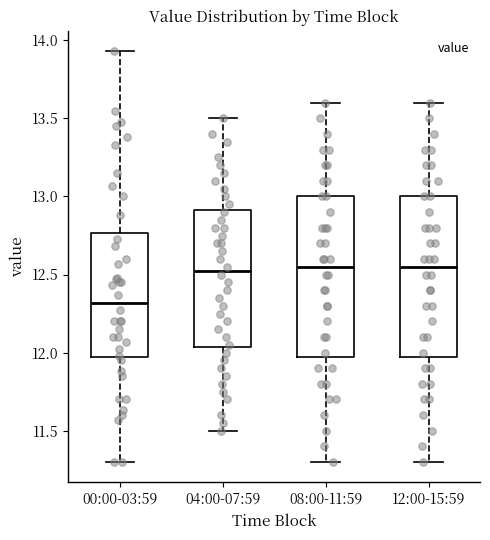

Reading left to right, read every box against the y-axis: the position of its median line, the range the box covers, and the ends of its whiskers. The values are not printed on the chart, so give them approximately, as read against the axis.

00:00-03:59: median 12.30, box 11.95 to 12.75, whiskers 11.30 to 13.95
04:00-07:59: median 12.55, box 12.05 to 12.90, whiskers 11.50 to 13.50
08:00-11:59: median 12.55, box 12.00 to 13.00, whiskers 11.30 to 13.60
12:00-15:59: median 12.55, box 12.00 to 13.00, whiskers 11.30 to 13.60